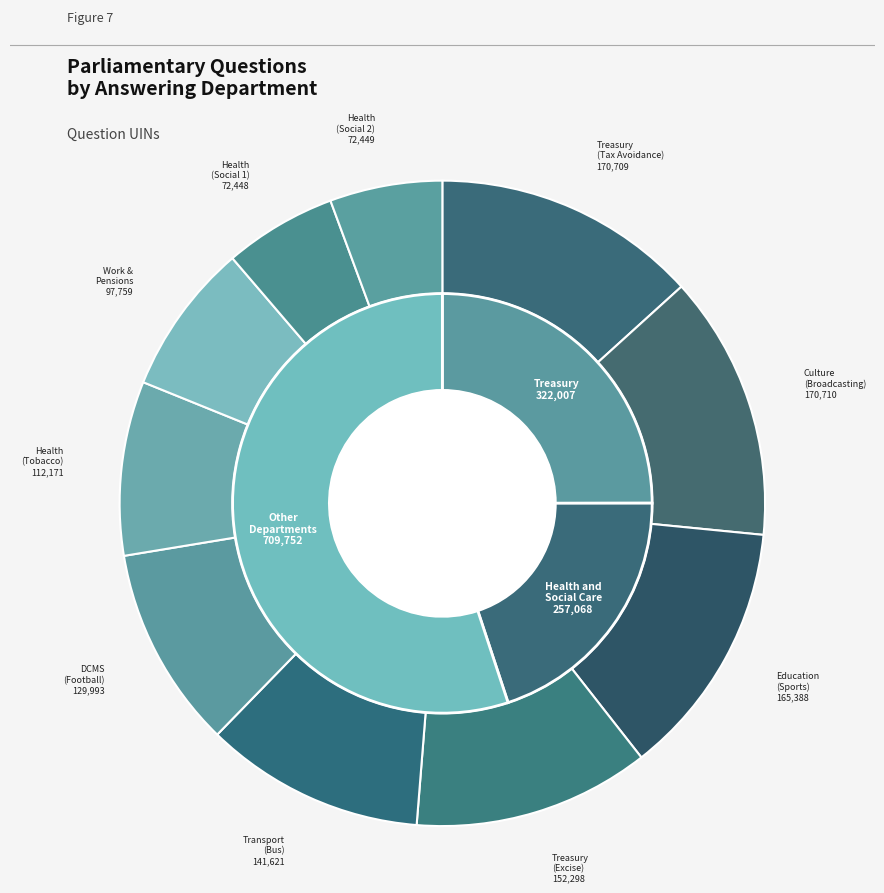

What percentage is the Culture Media and Sport (Broadcasting) slice, to the nearest percent?

13%